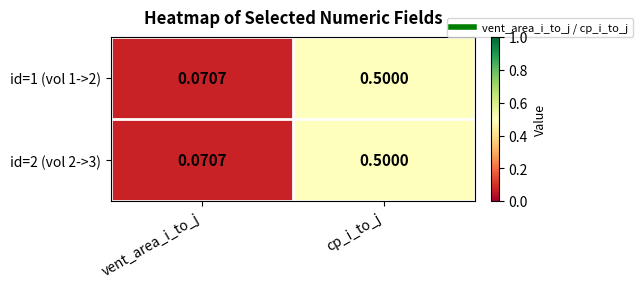

Which category has the lowest value in the id=1 (vol 1->2) series?

vent_area_i_to_j